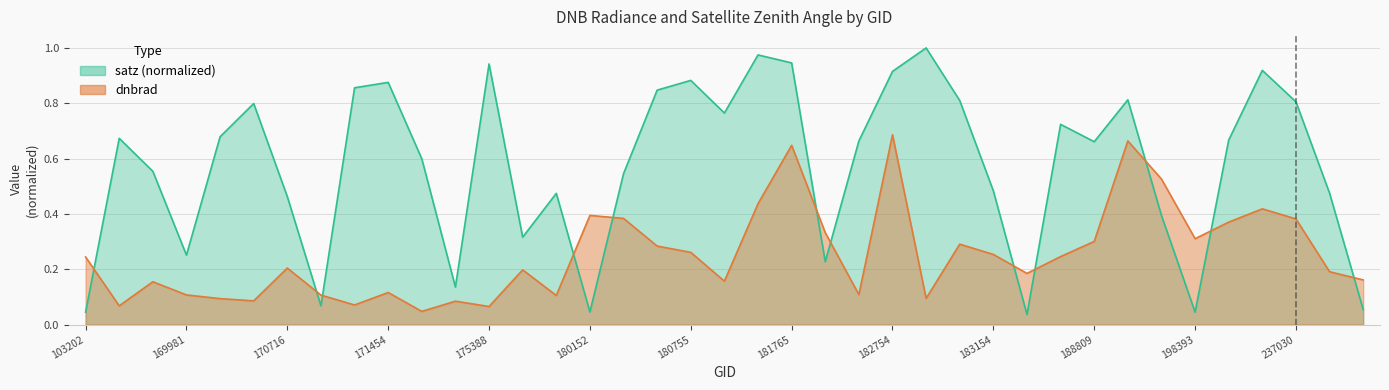

What are all the series names shown in the legend?

dnbrad, satz